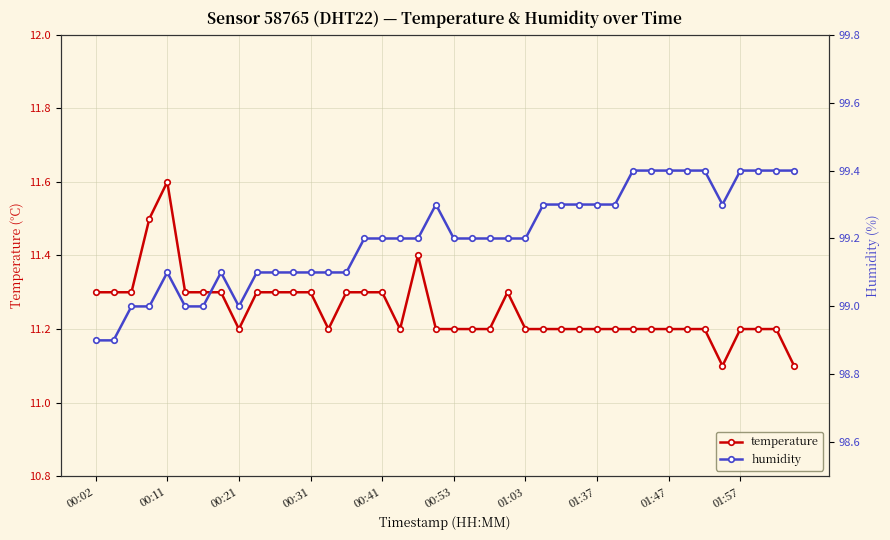

Reading right to left, extract all data points from this chart.

temperature: 11.1	11.2	11.2	11.2	11.1	11.2	11.2	11.2	11.2	11.2	11.2	11.2	11.2	11.2	11.2	11.2	11.3	11.2	11.2	11.2	11.2	11.4	11.2	11.3	11.3	11.3	11.2	11.3	11.3	11.3	11.3	11.2	11.3	11.3	11.3	11.6	11.5	11.3	11.3	11.3
humidity: 99.4	99.4	99.4	99.4	99.3	99.4	99.4	99.4	99.4	99.4	99.3	99.3	99.3	99.3	99.3	99.2	99.2	99.2	99.2	99.2	99.3	99.2	99.2	99.2	99.2	99.1	99.1	99.1	99.1	99.1	99.1	99.0	99.1	99.0	99.0	99.1	99.0	99.0	98.9	98.9